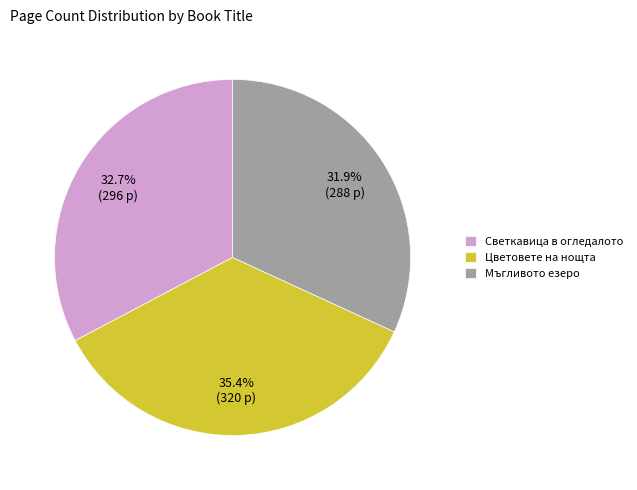

Which has a higher value, Светкавица в огледалото or Мъгливото езеро?

Светкавица в огледалото